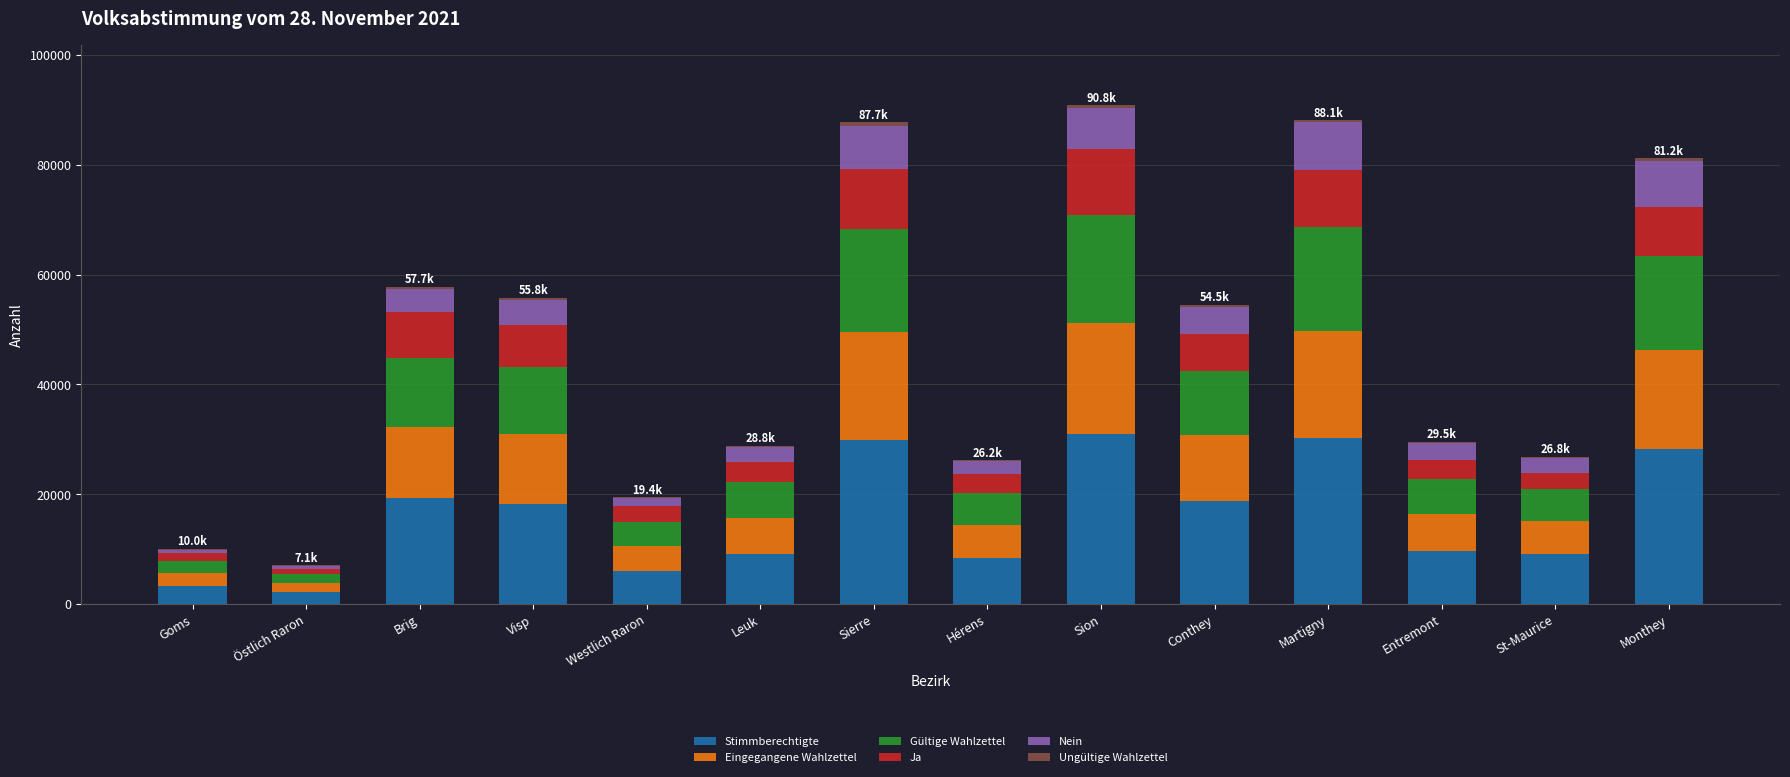

What is the label of the 4th bar from the right?

Martigny